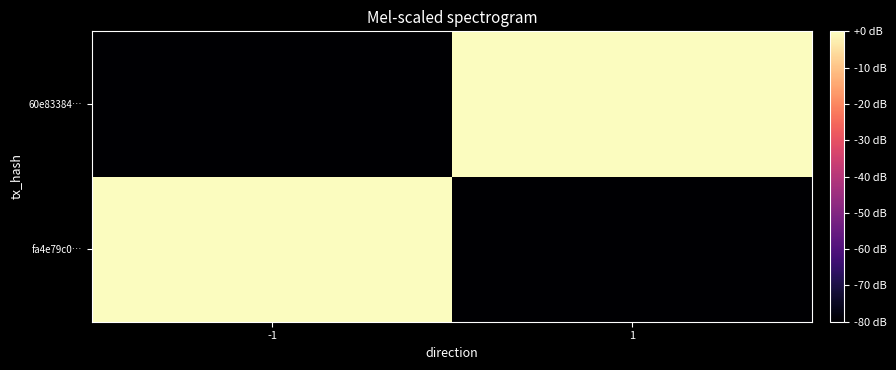

Between 1 and -1, which is larger?

-1